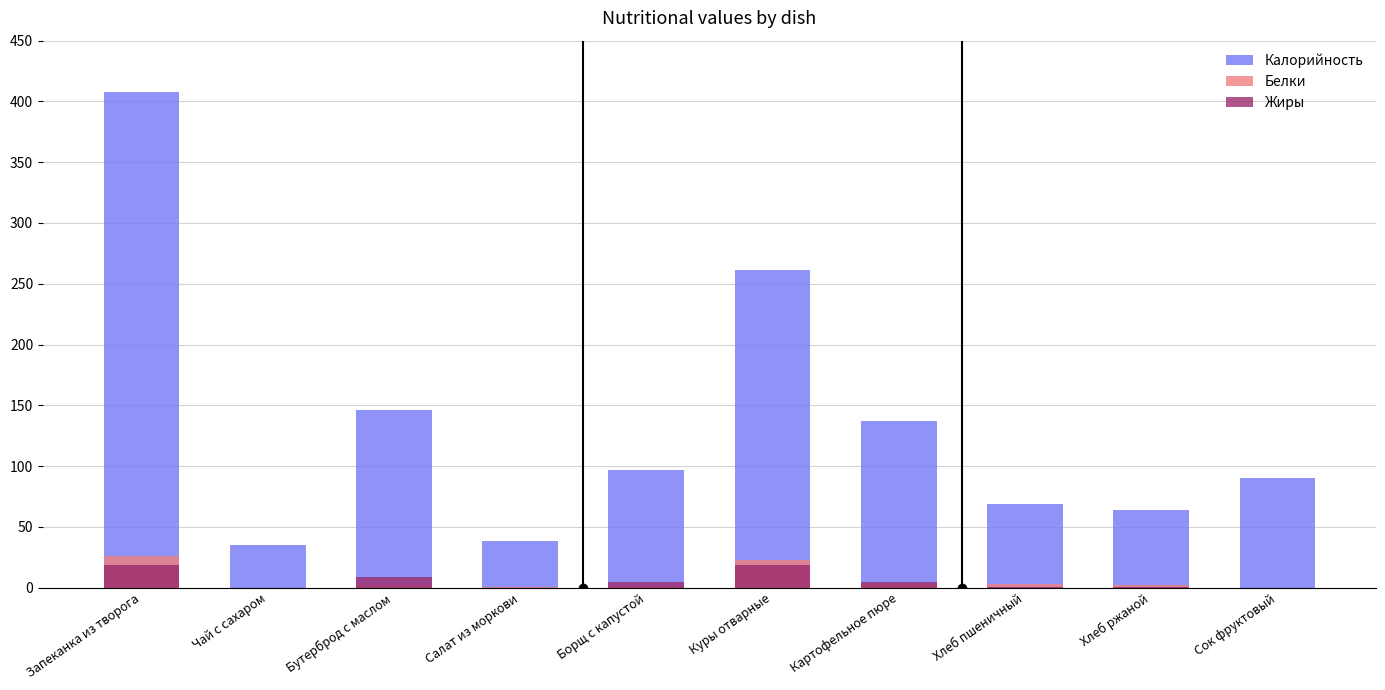

List the series in order of their peak value, highest first.

Калорийность, Белки, Жиры